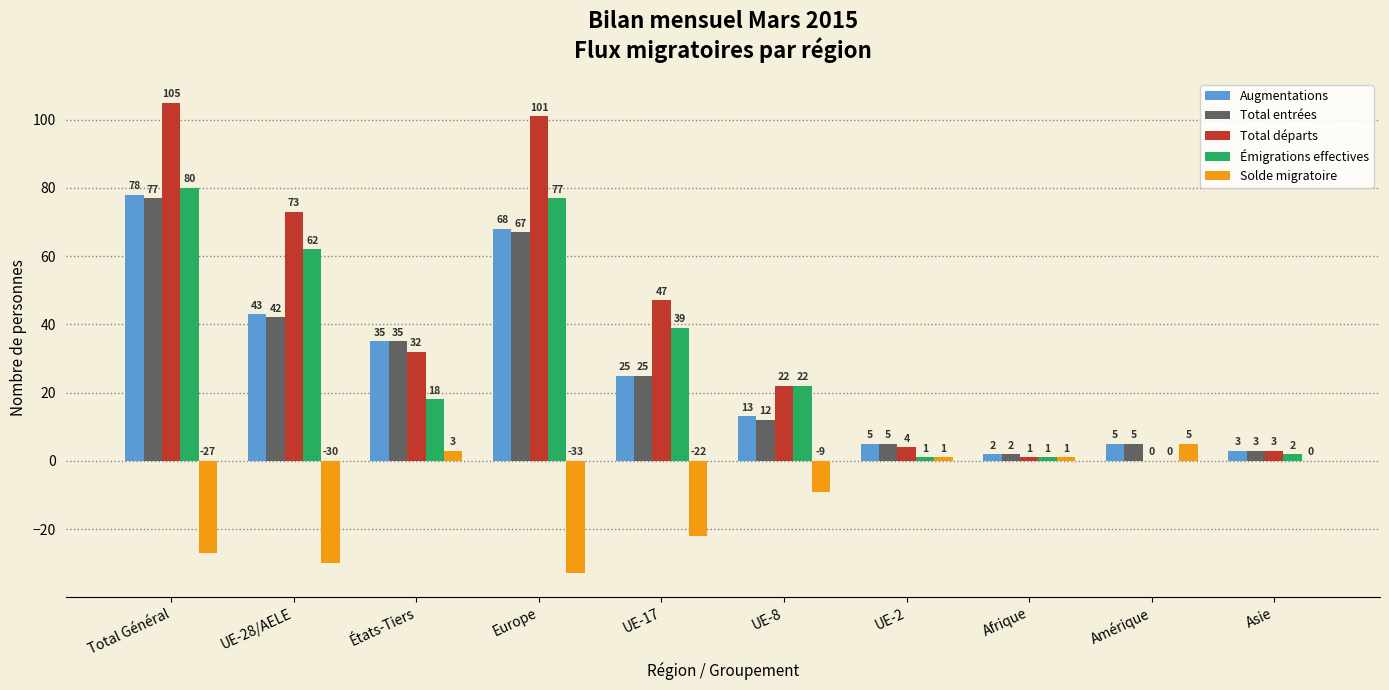

At which label is Total départs closest to 52?

UE-17